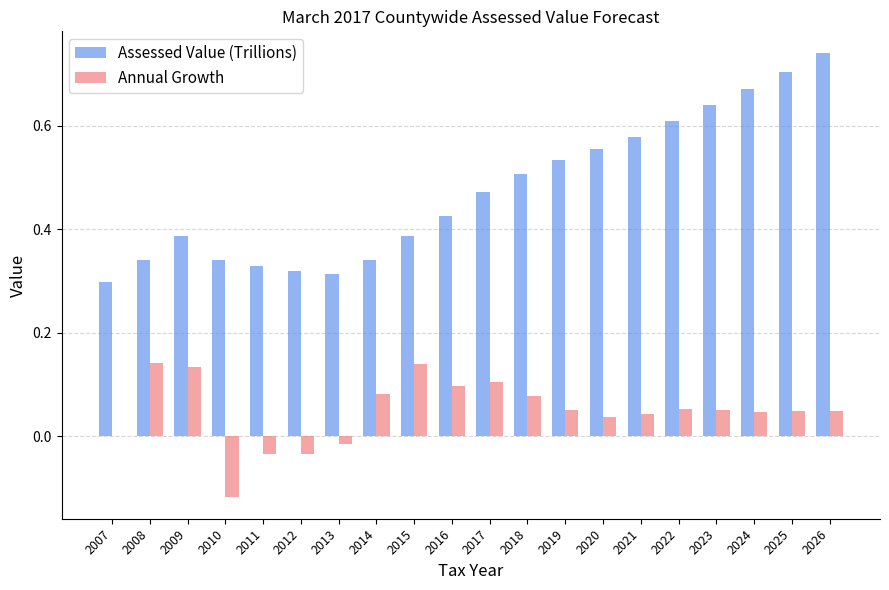

What is the sum of all Assessed Value (Trillions) values?

9.5